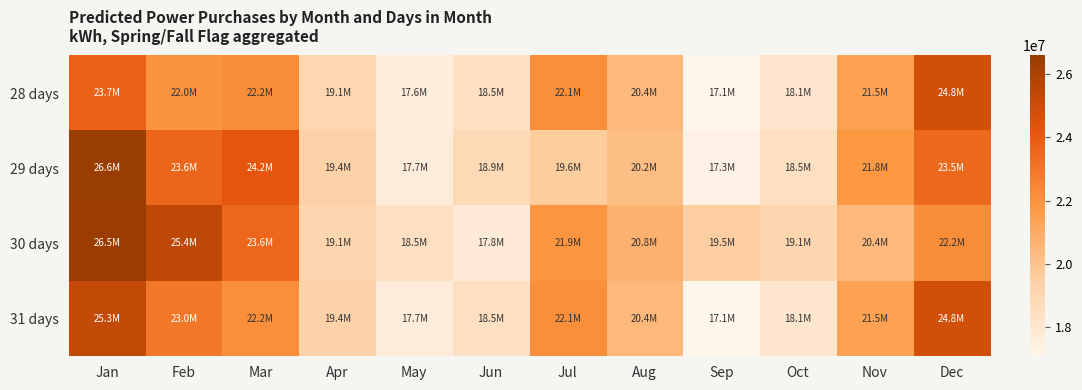

At how many categories does at least one series exceed 23943115?

4